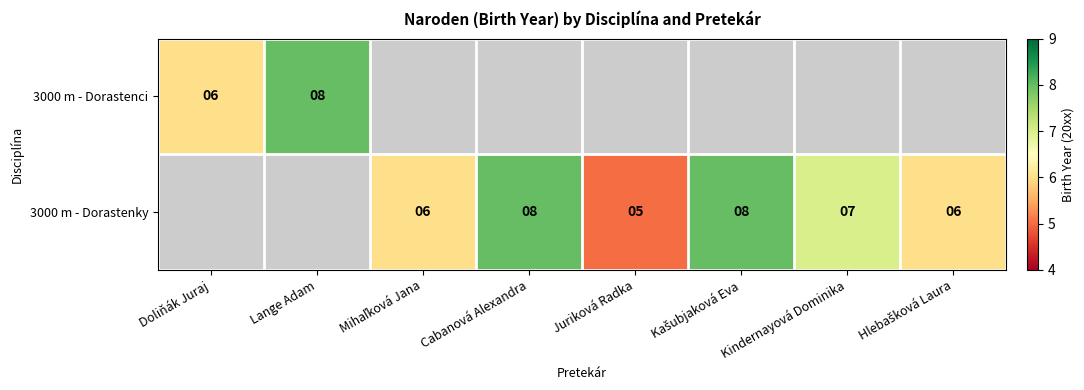

Is it true that 3000 m - Dorastenky equals 1 at Juriková Radka?

False